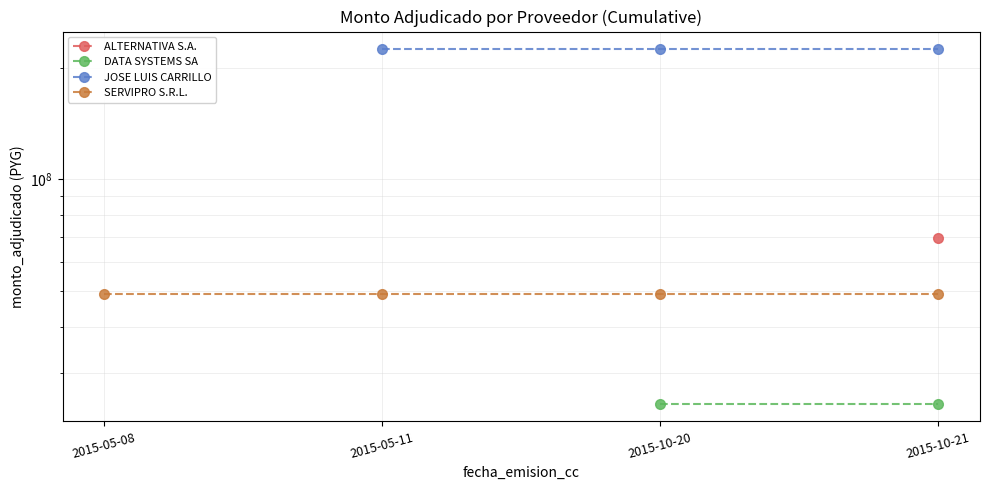

Is this an area chart (filled region under the line)?

No